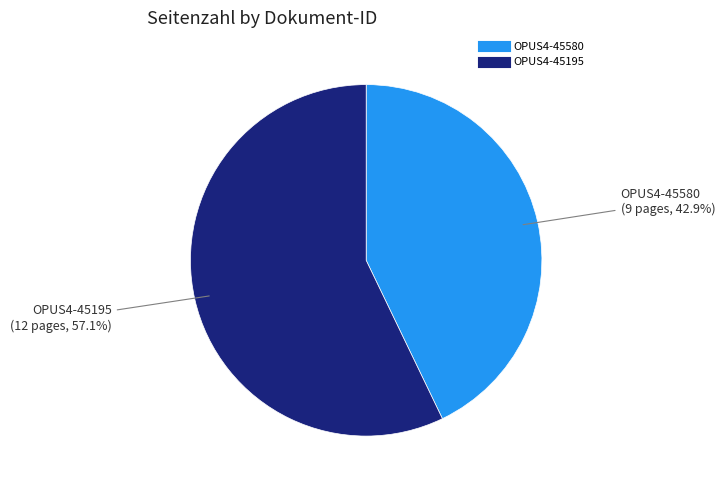

How many slices are in this pie chart?

2